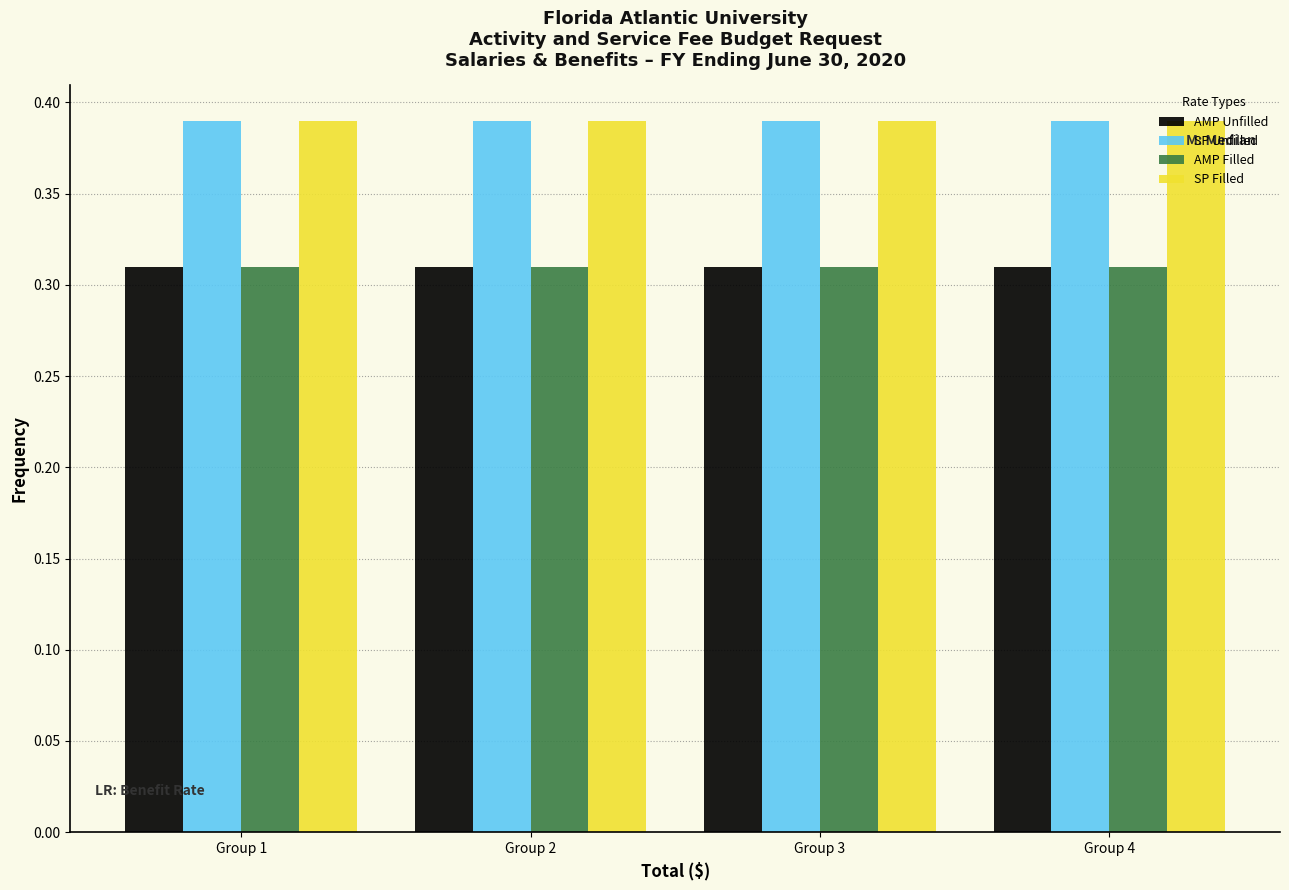

What is the total value across all series at Group 3?

1.4